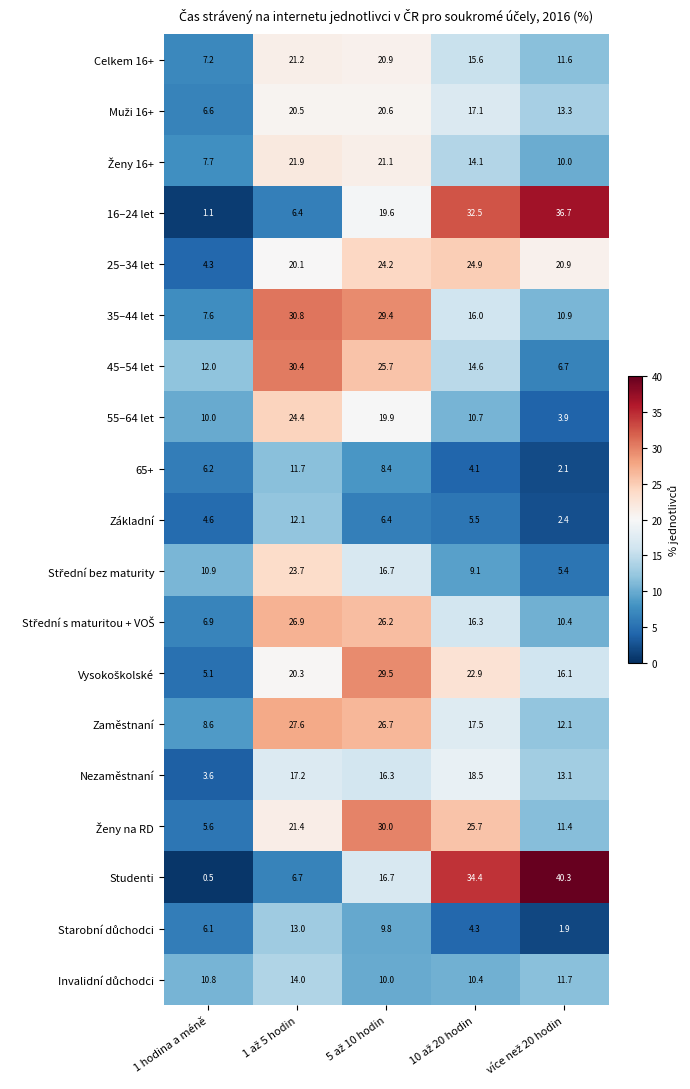

The value of Nezaměstnaní at 1 hodina a méně is 5.1. True or false?

False